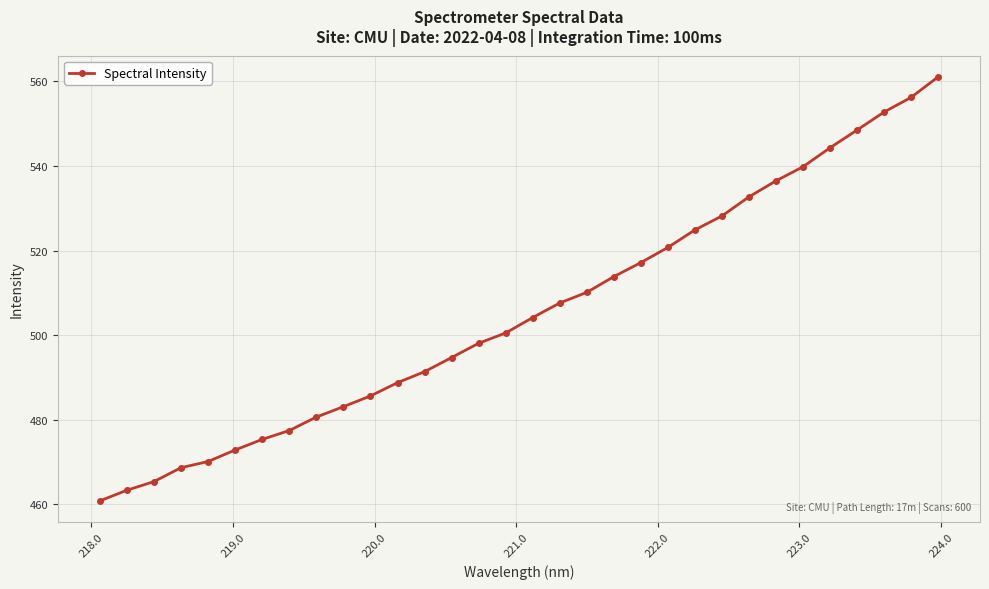

What is the difference between the maximum and minimum values?

100.3